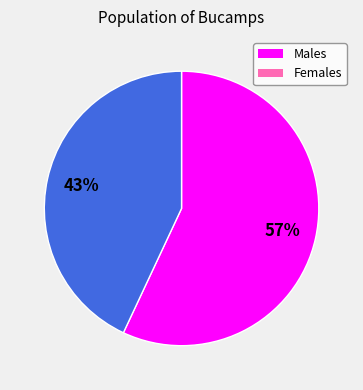

To the nearest percent, what is the average slice percentage?

50%